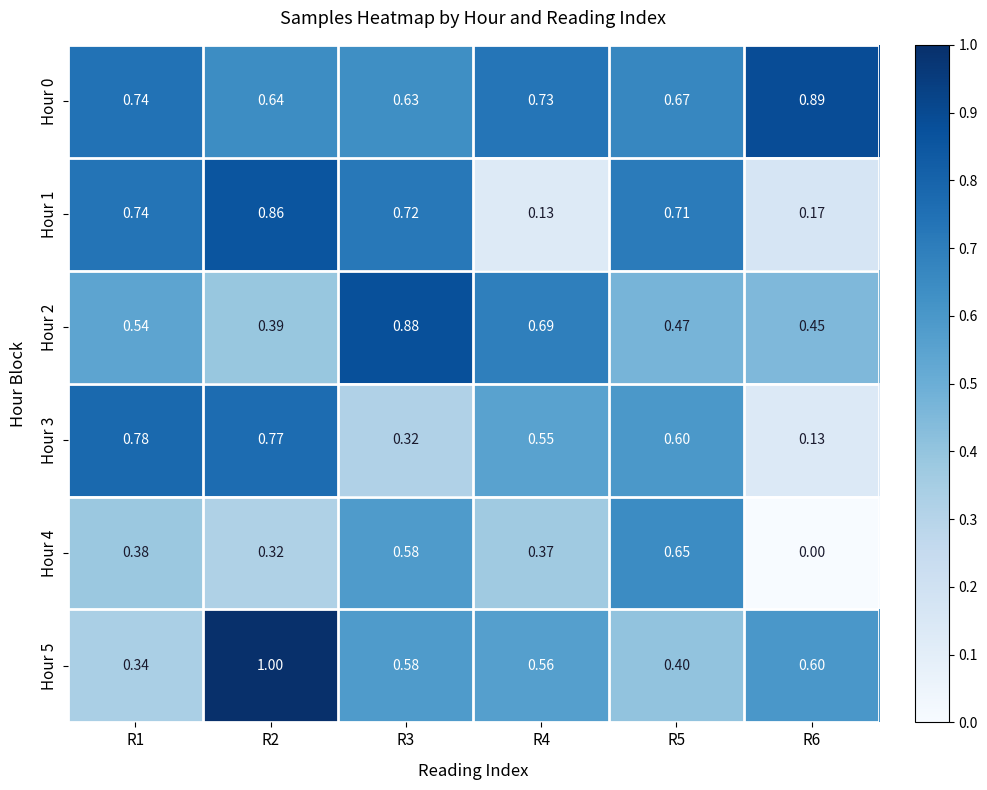

Is the value of Hour 1 at R3 greater than the value of Hour 5 at R1?

Yes